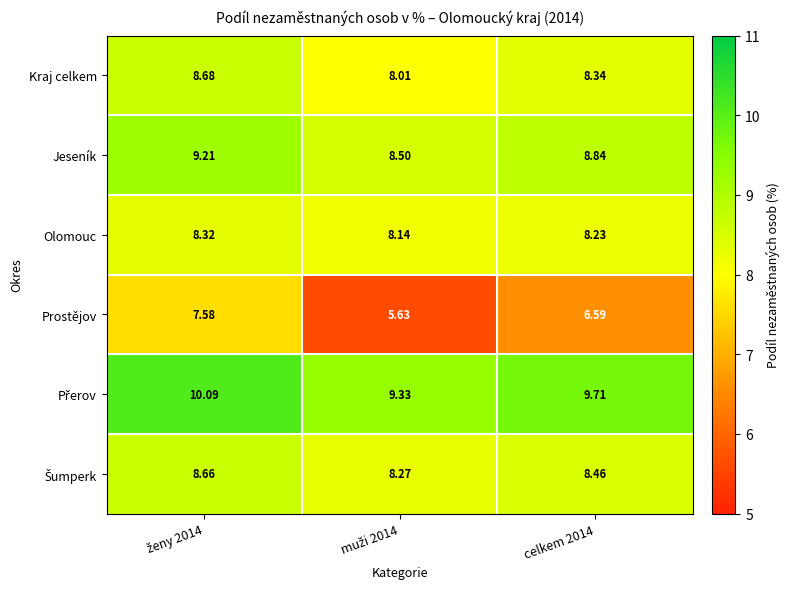

Which series has the largest range (max minus min)?

Prostějov